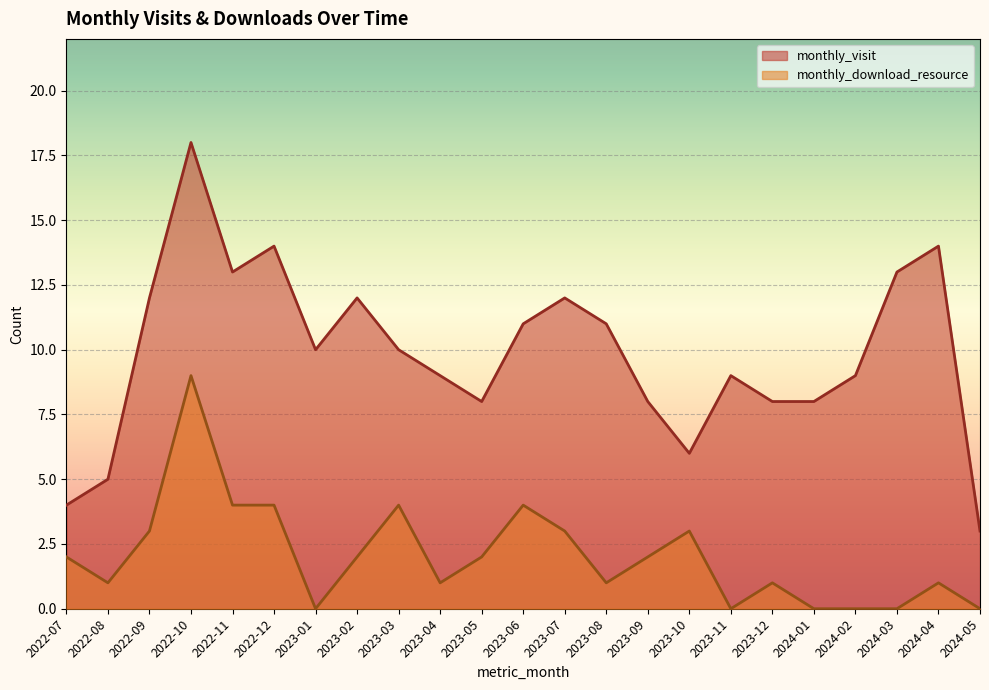

How many positive values does the monthly_download_resource series have?

17